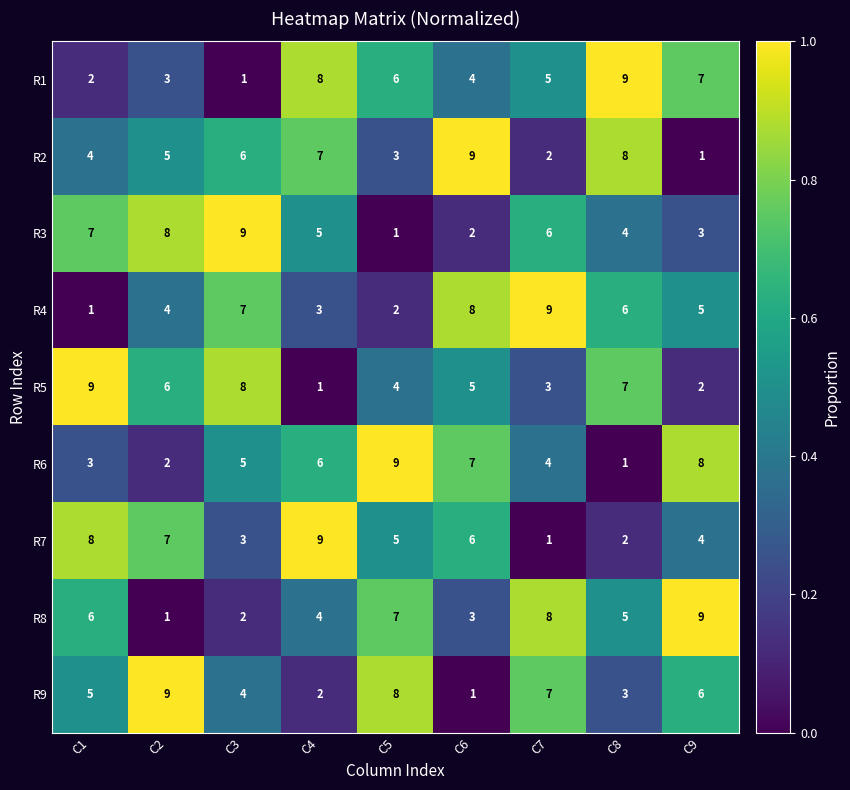

The R5 series shows 1 at C4. True or false?

True